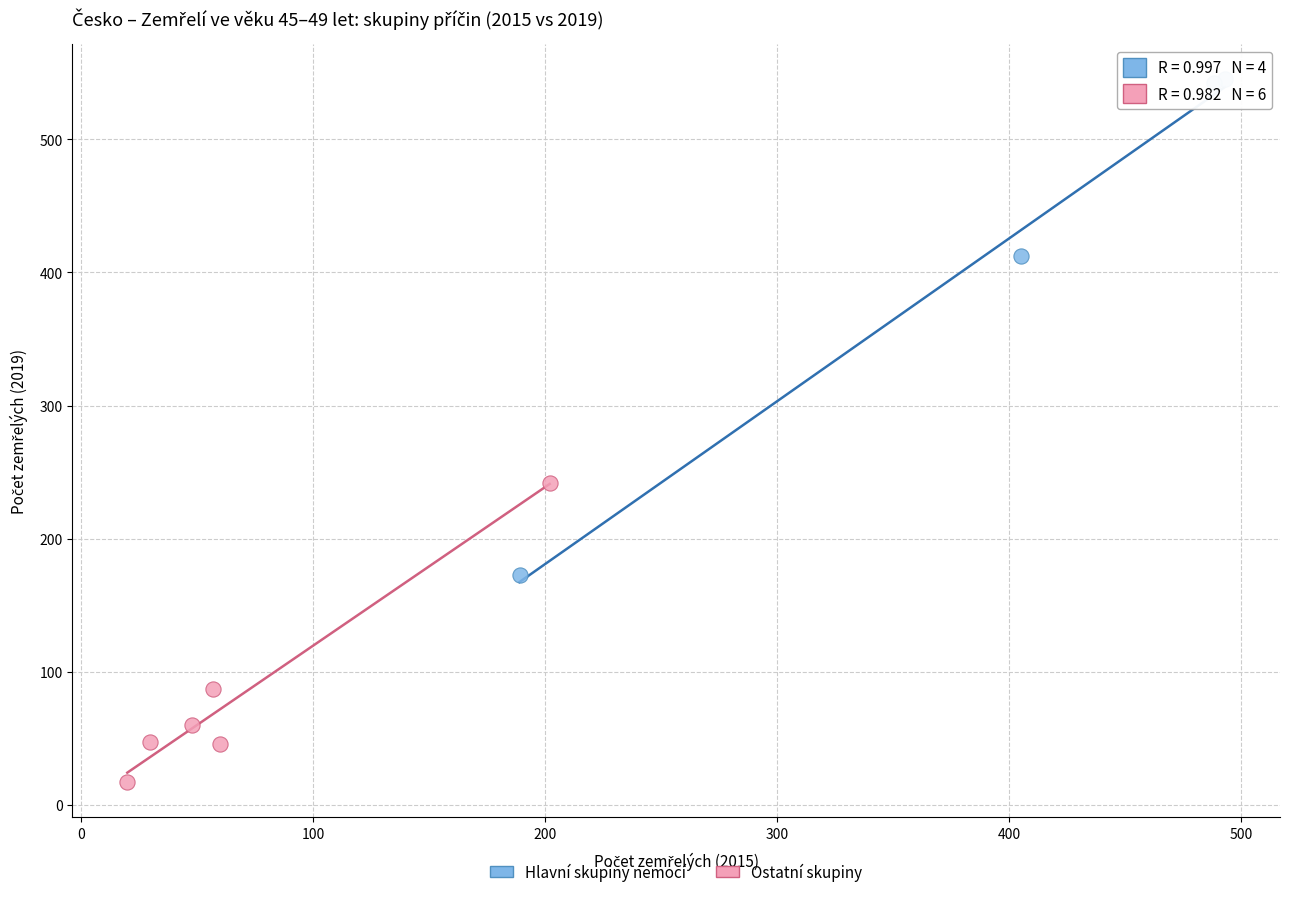

Which series has the widest spread of Y values?

Hlavní skupiny nemocí